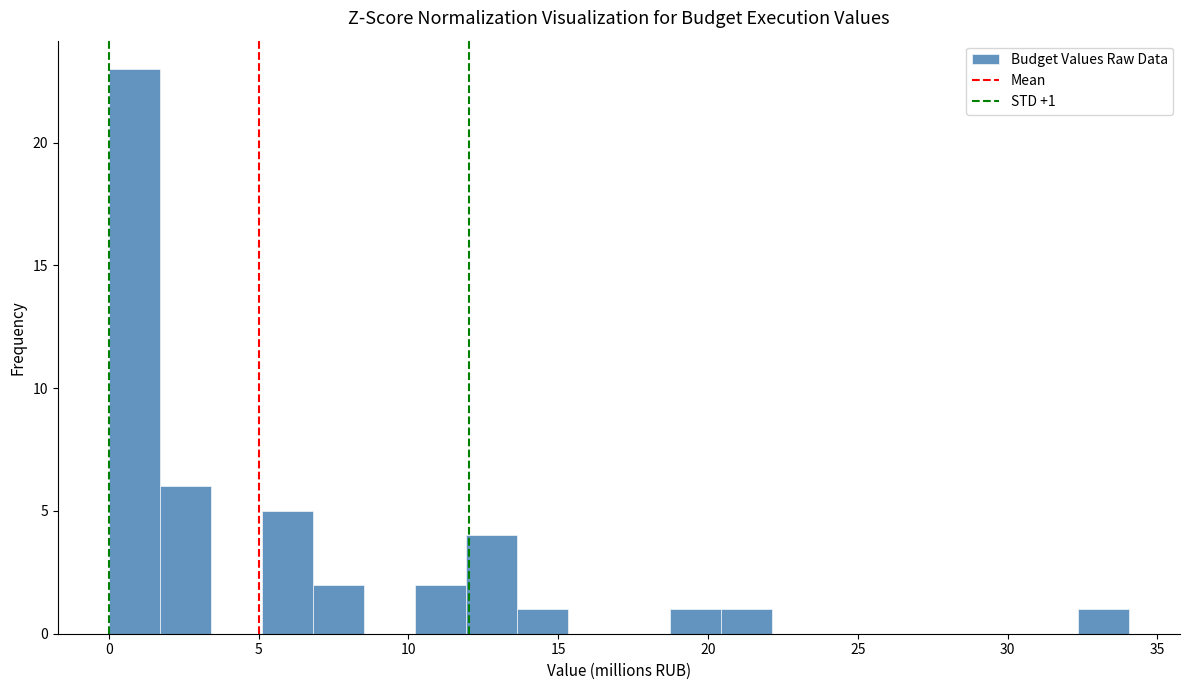

Around what value on the x-axis is the tallest bar? Give the approximate position of its centre, as read against the axis.

1.0